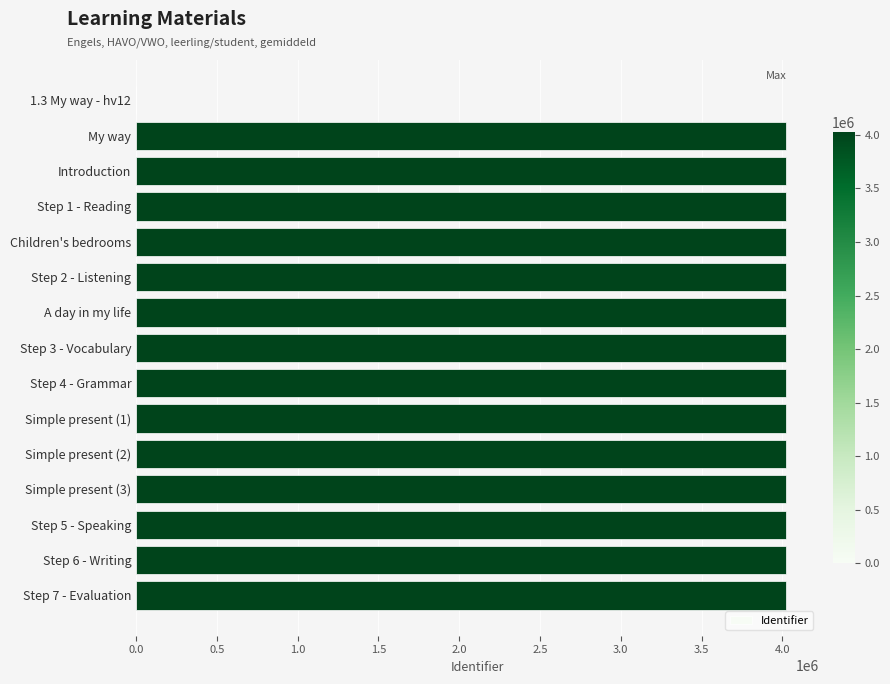

At which label is the value closest to 2012252?

My way